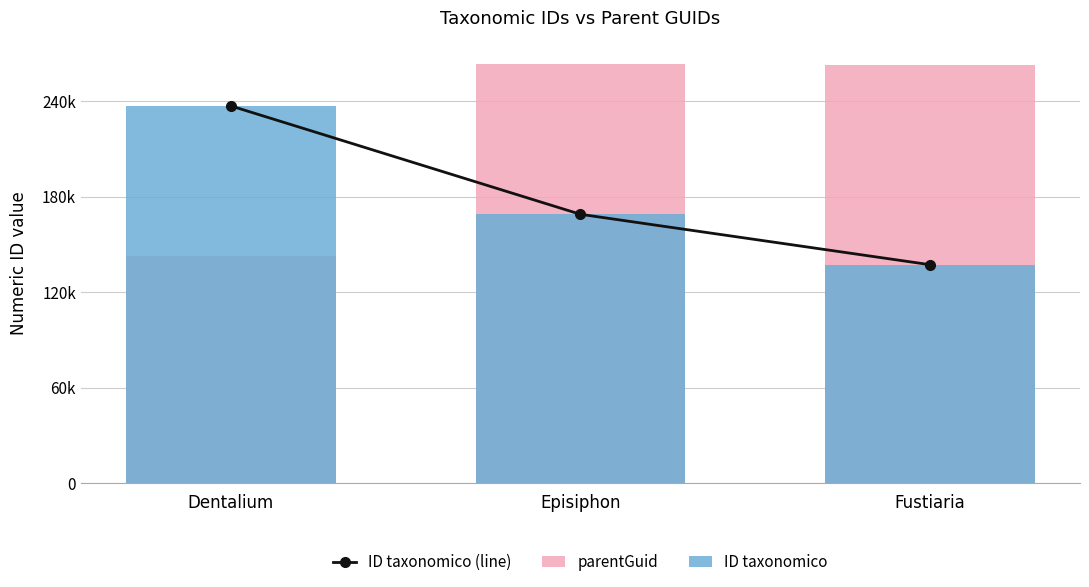

What are all the series names shown in the legend?

ID taxonomico (line), parentGuid, ID taxonomico